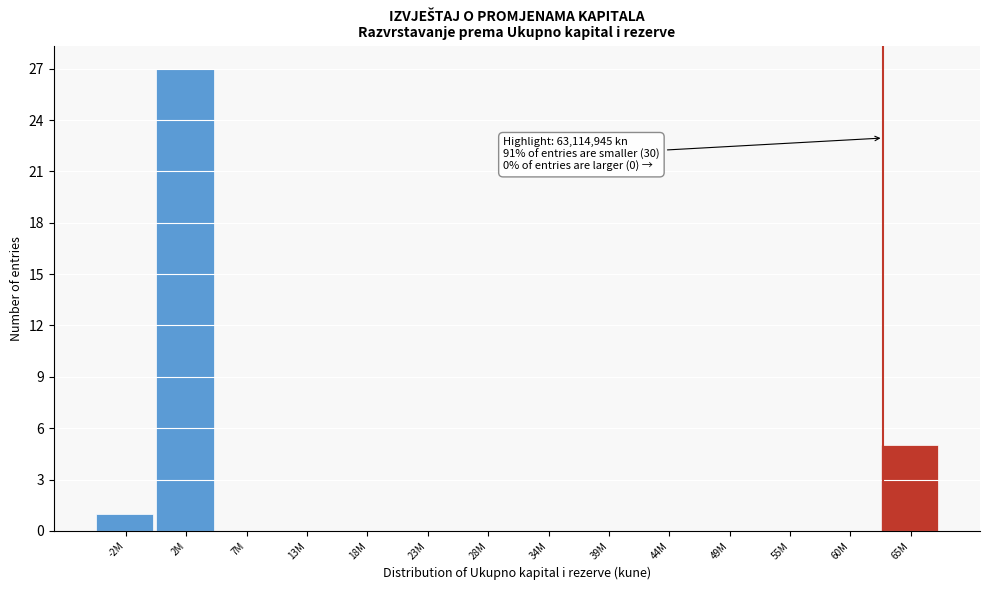

Reading right to left, what are all the values shown in this chart?

65M=5	60M=0	55M=0	49M=0	44M=0	39M=0	34M=0	28M=0	23M=0	18M=0	13M=0	7M=0	2M=27	-2M=1